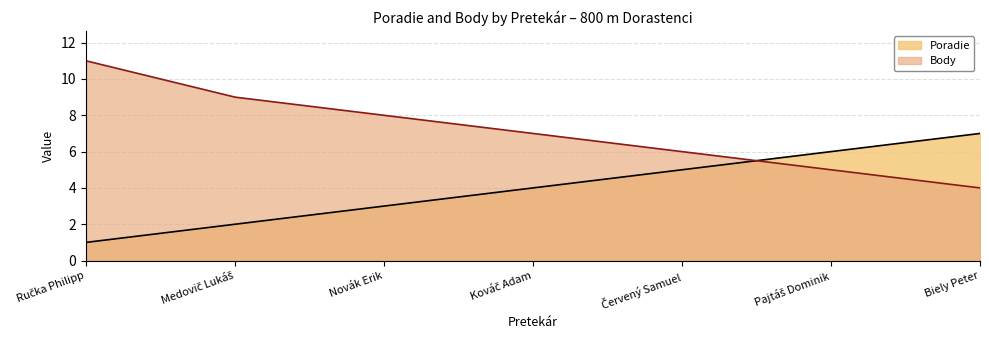

After their last crossing, which series has the higher values: Body or Poradie?

Poradie